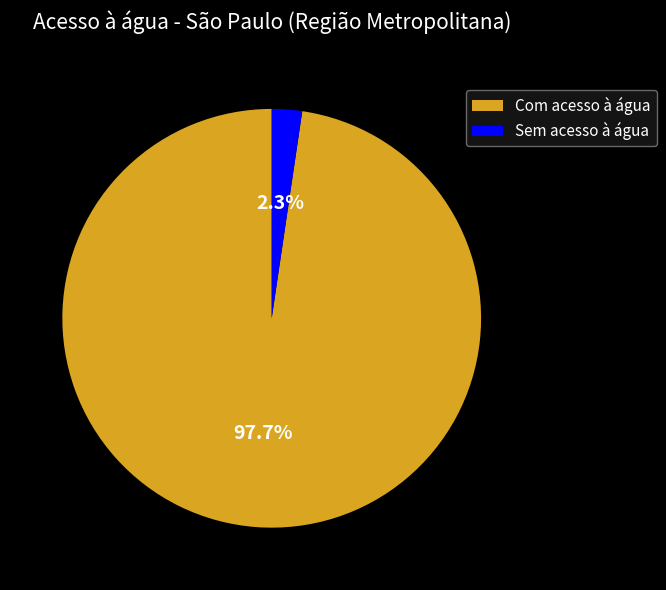

Between Com acesso à água and Sem acesso à água, which is larger?

Com acesso à água